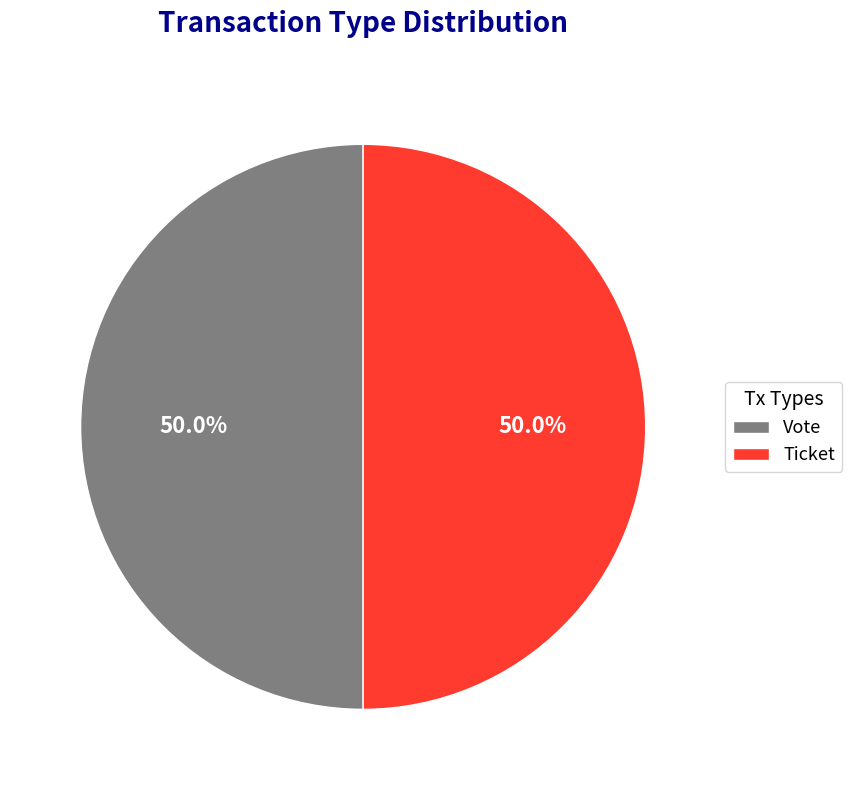

What is the ratio of the value at Ticket to the value at Vote?

1.0